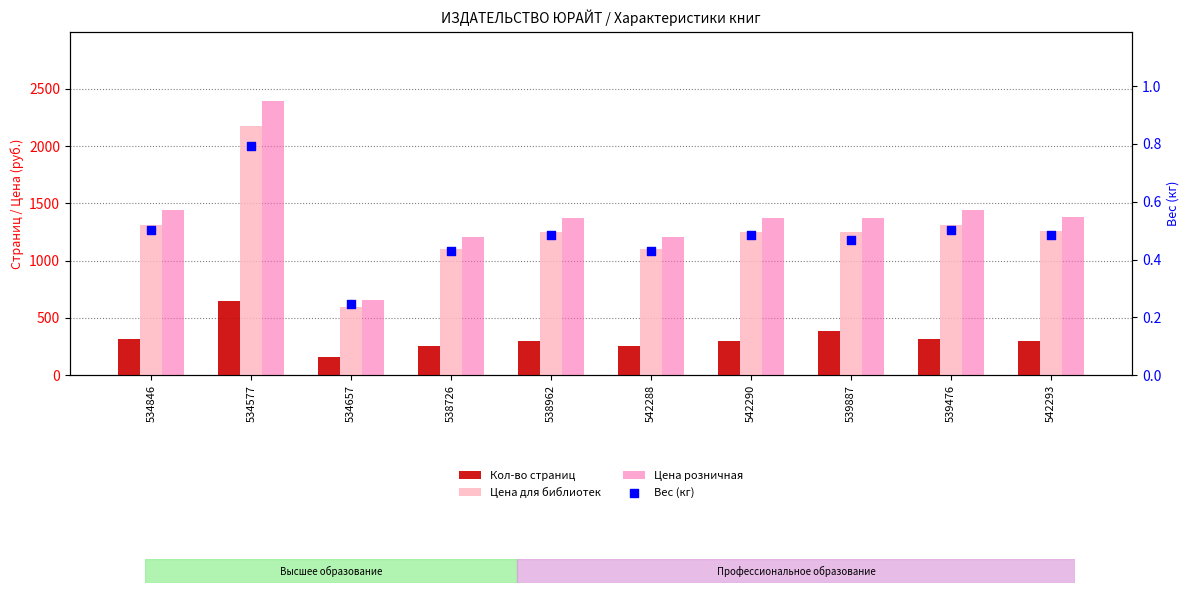

What is the total value across all series at 542288?

2565.4